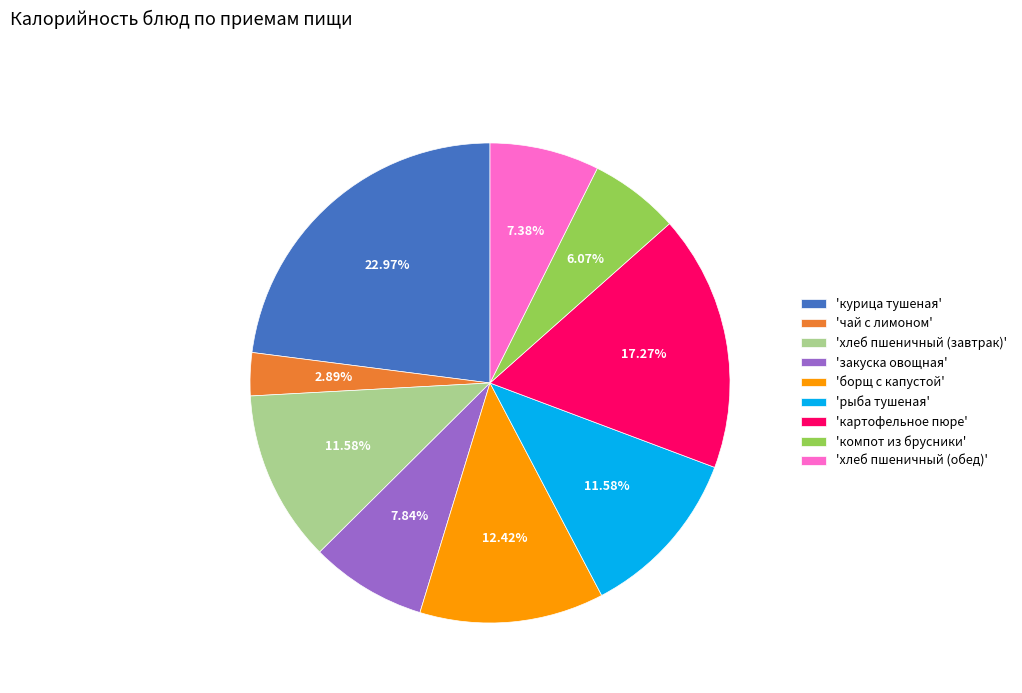

What is the largest slice in the pie chart?

'курица тушеная'